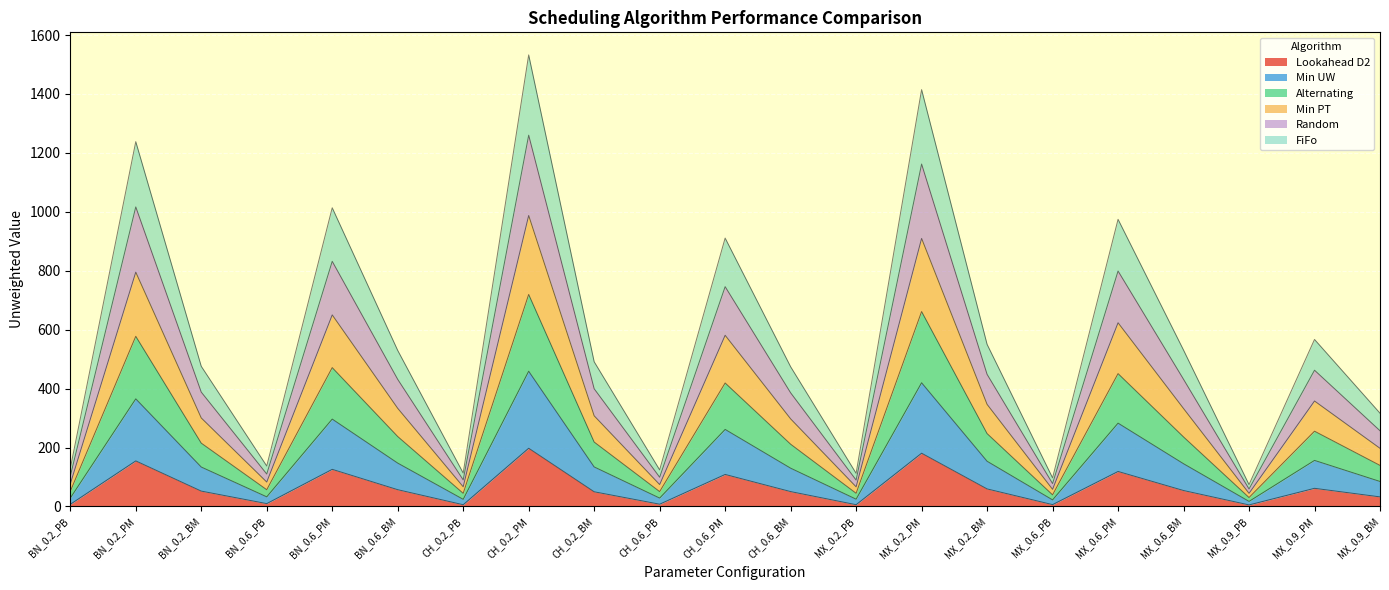

True or false: Alternating and Min UW cross at least once.

False